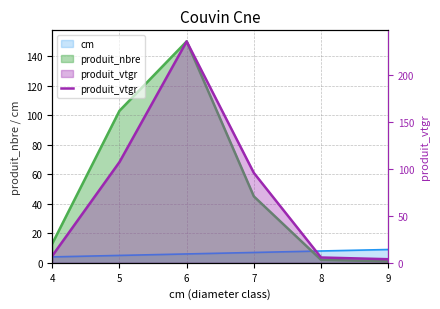

The chart shows a value of 3.8 at 9. True or false?

True